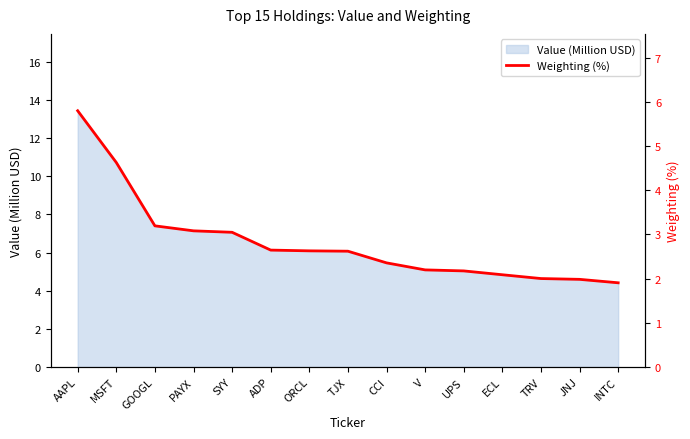

List the labels in order of value, smallest first.

INTC, JNJ, TRV, ECL, UPS, V, CCI, TJX, ORCL, ADP, SYY, PAYX, GOOGL, MSFT, AAPL